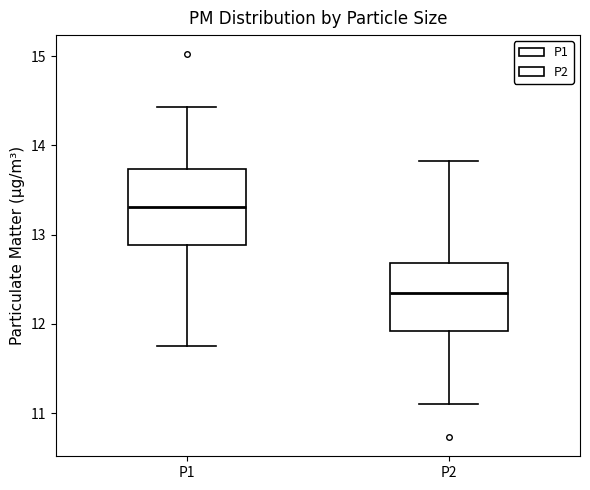

Where does the lower whisker of the box for P2 end on the y-axis? The values are not printed on the chart, so give them approximately, as read against the axis.

11.1